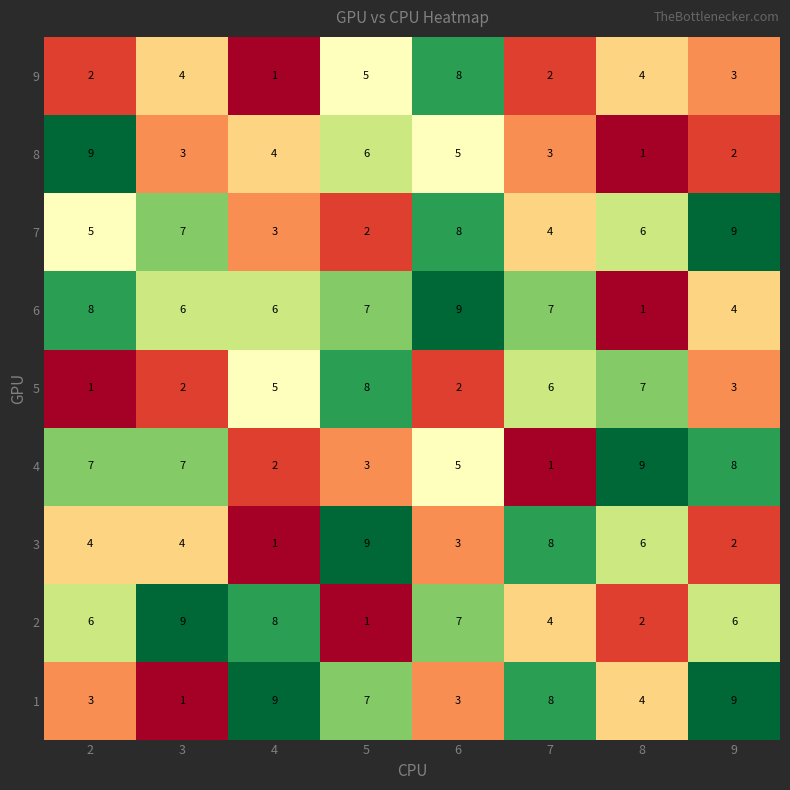

Read the 2 value at 4.

8